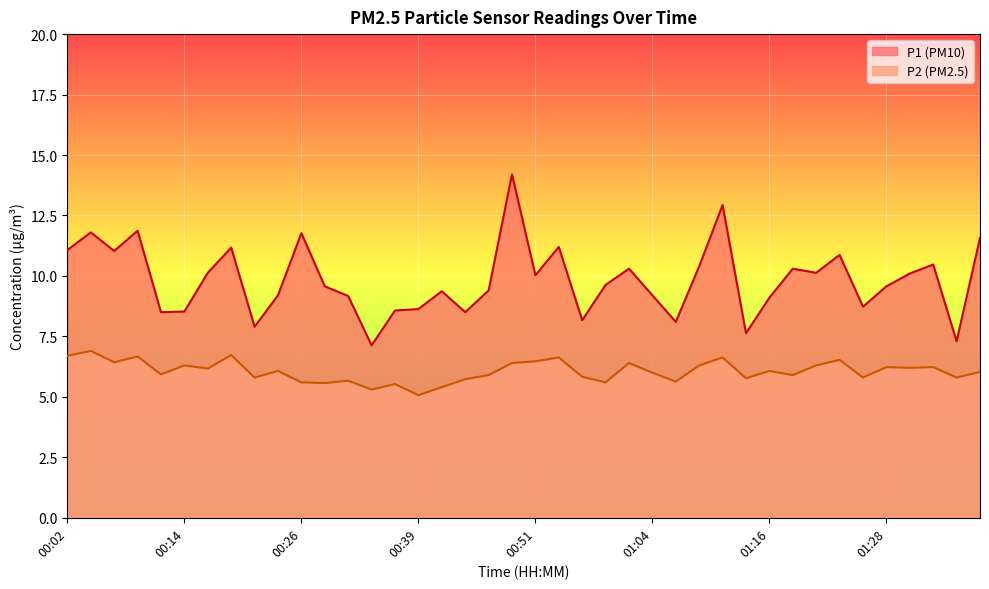

What are all the series names shown in the legend?

P1, P2